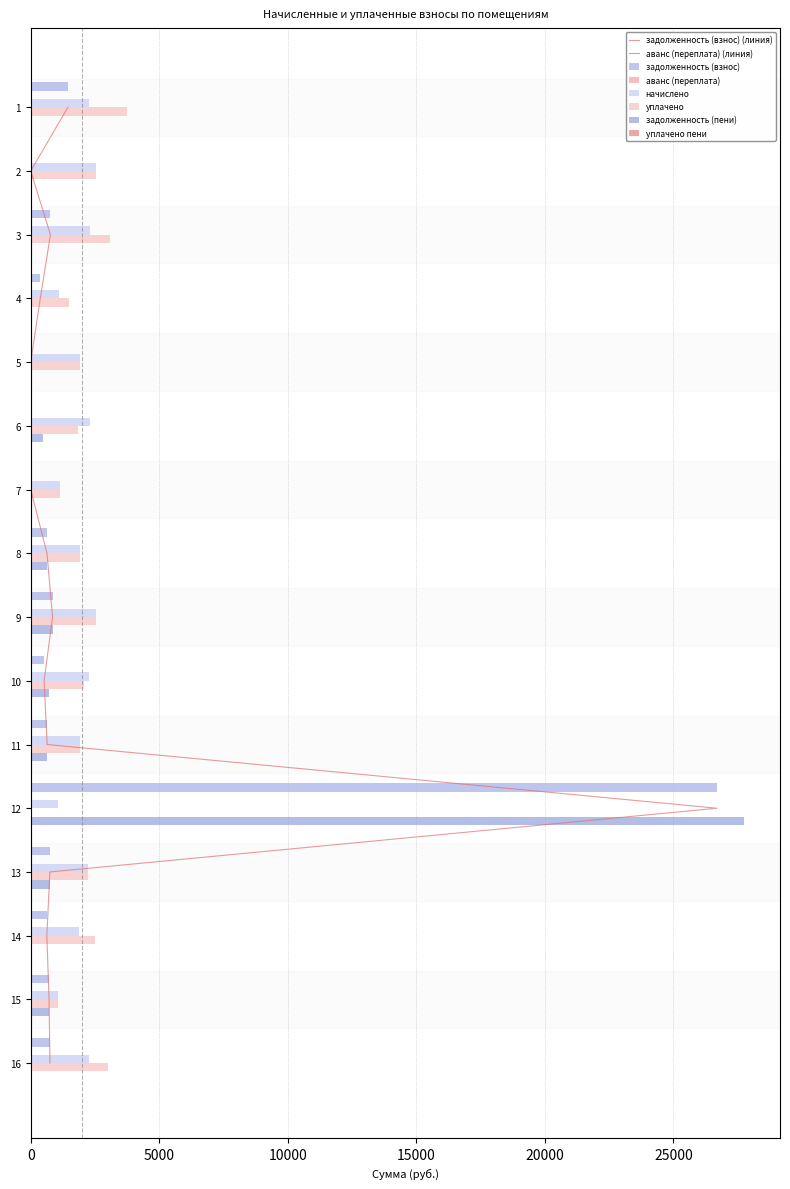

How many values in the задолженность (взнос) series are below 639?

8